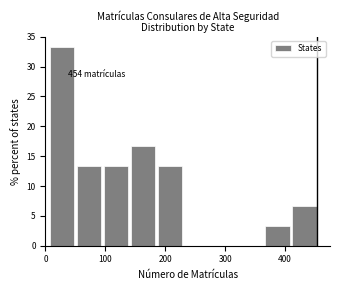

Which range on the x-axis has the tallest bar?

5 to 50